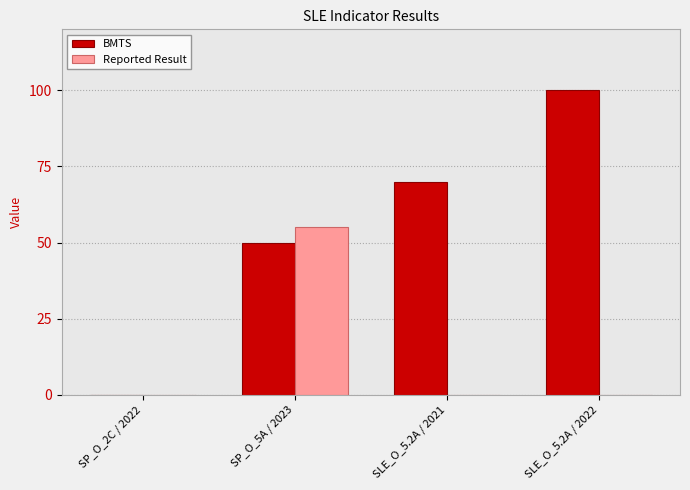

Which series changed the most between SP_O_5A / 2023 and SLE_O_5.2A / 2021?

Reported Result